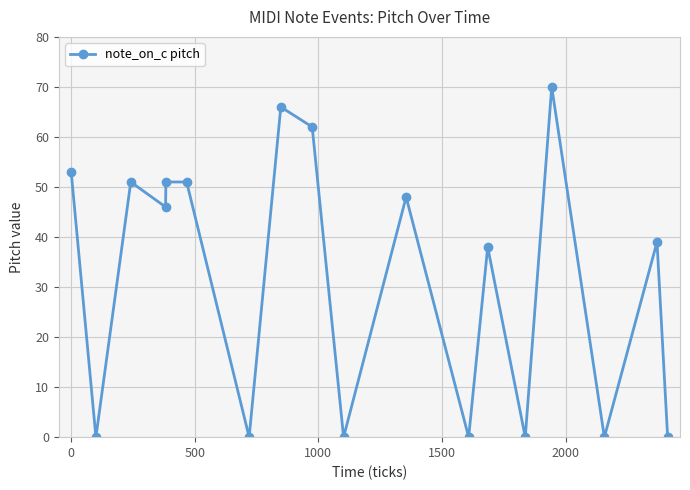

What is the difference between the maximum and second lowest values?

70